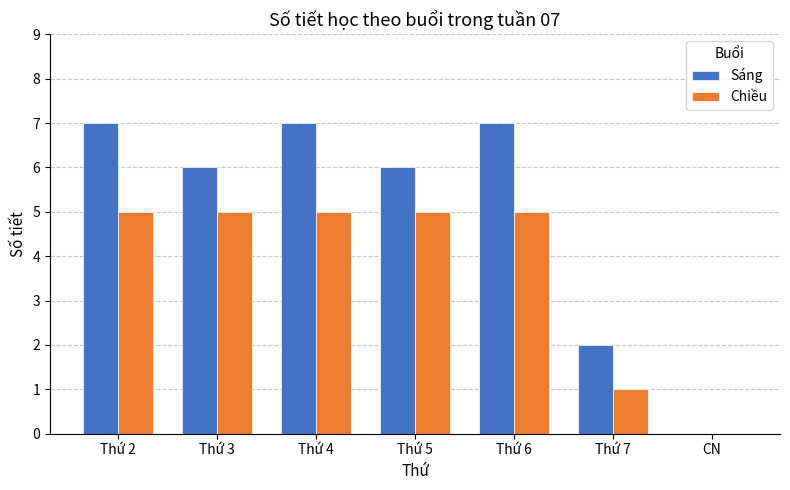

What is the total value across all series at Thứ 4?

12